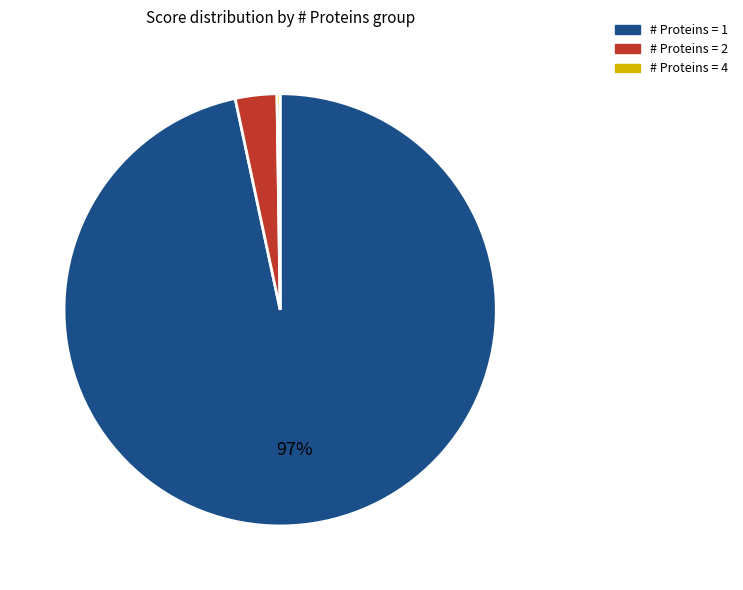

What is the largest slice in the pie chart?

# Proteins = 1